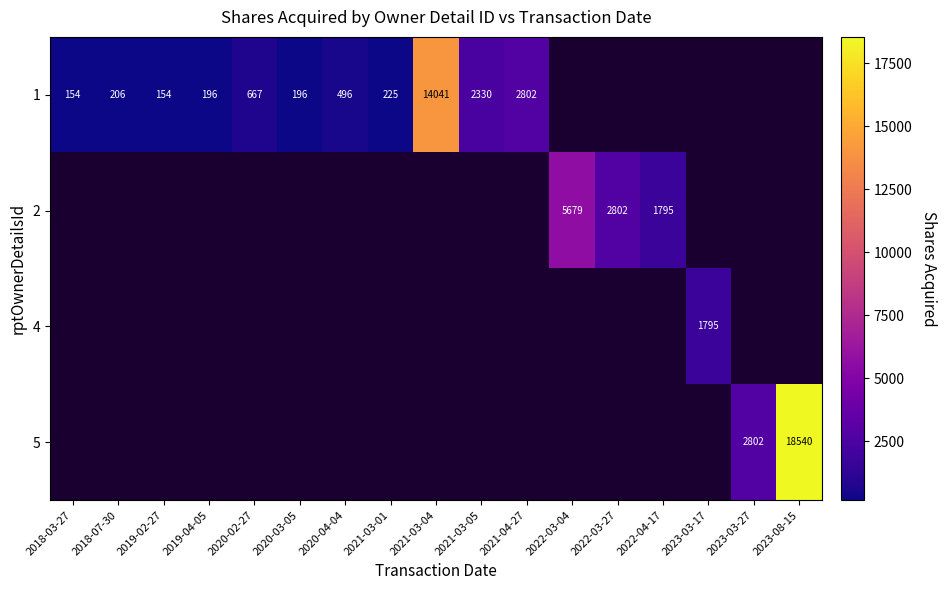

At which category does the chart reach its peak across all series?

2023-08-15